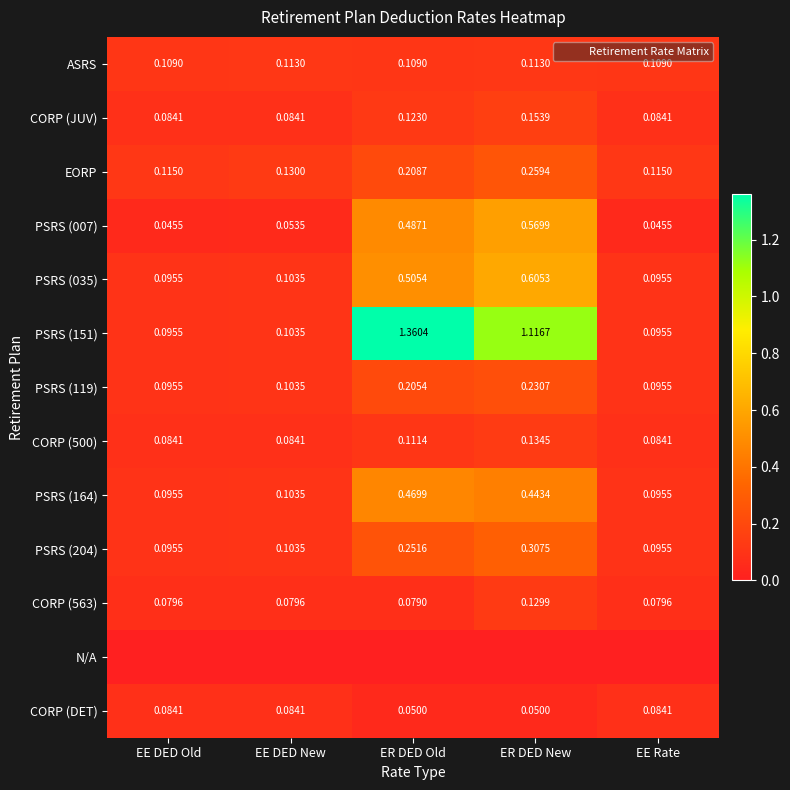

What is the total value across all series at ER DED Old?

4.0